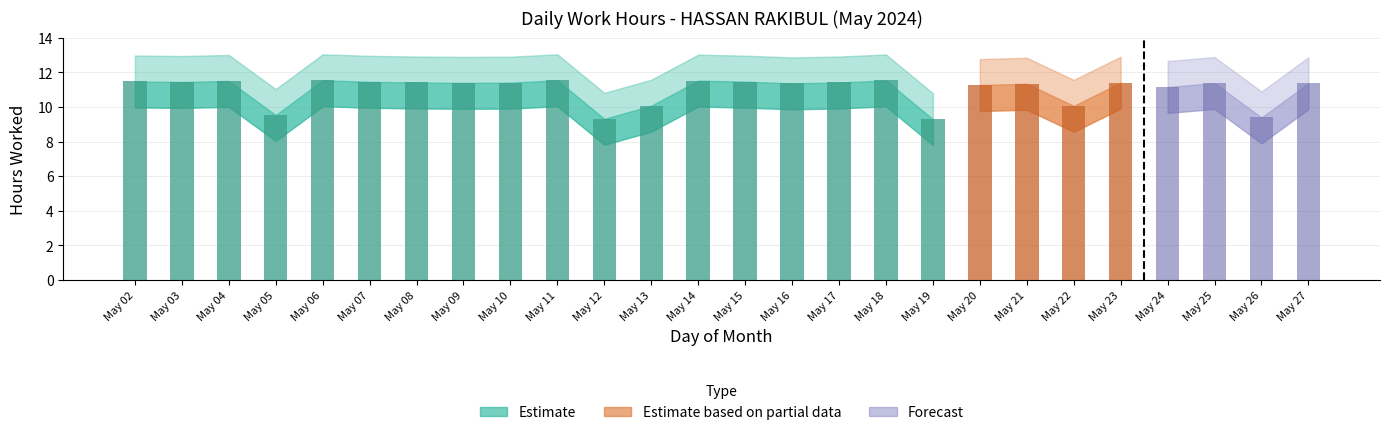

What is the sum of the Low values at 5 and 25?

20.9